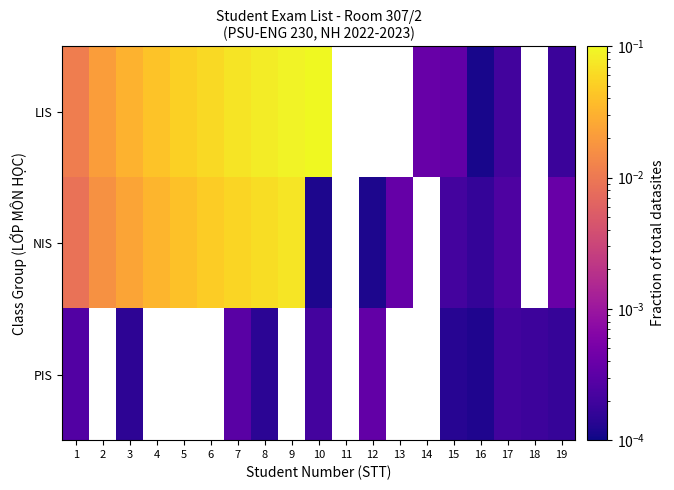

Is it true that LIS equals 0.0 at 9?

False